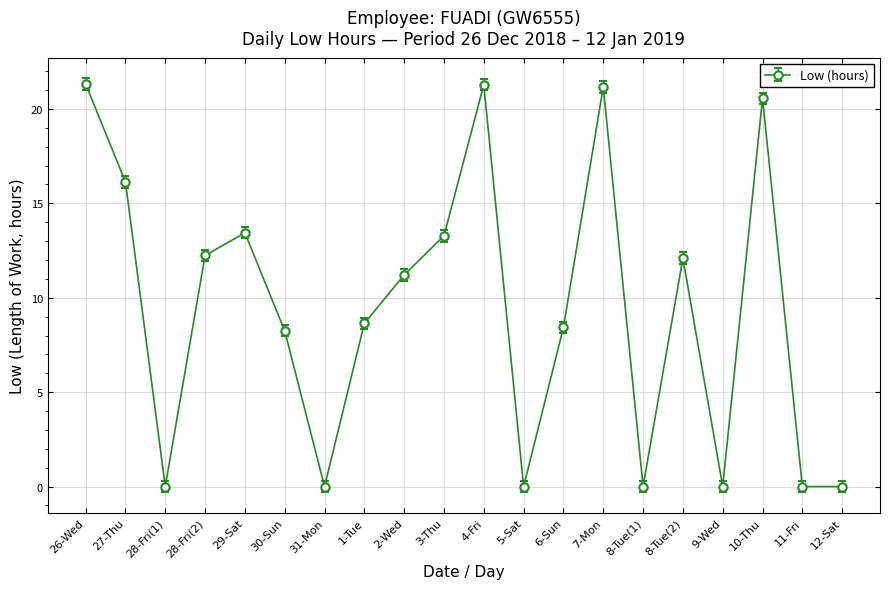

What is the difference between the maximum and minimum values?

21.3